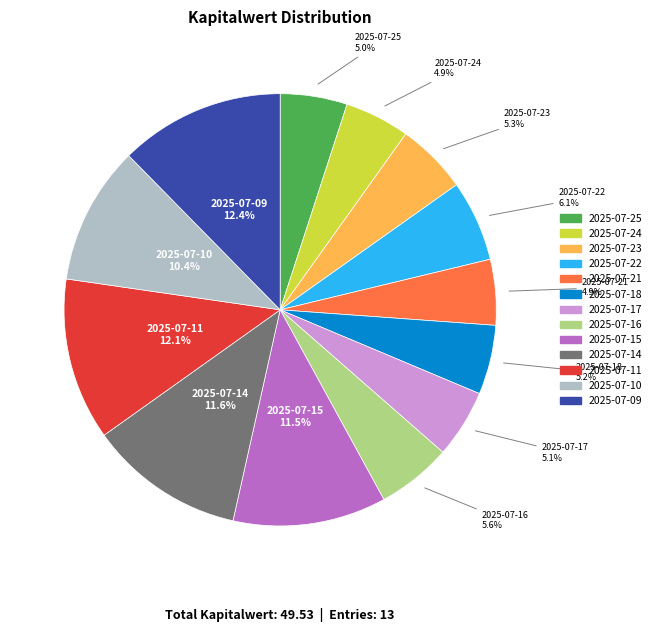

Approximately how many times larger is the value at 2025-07-22 compared to 2025-07-17?

1.2